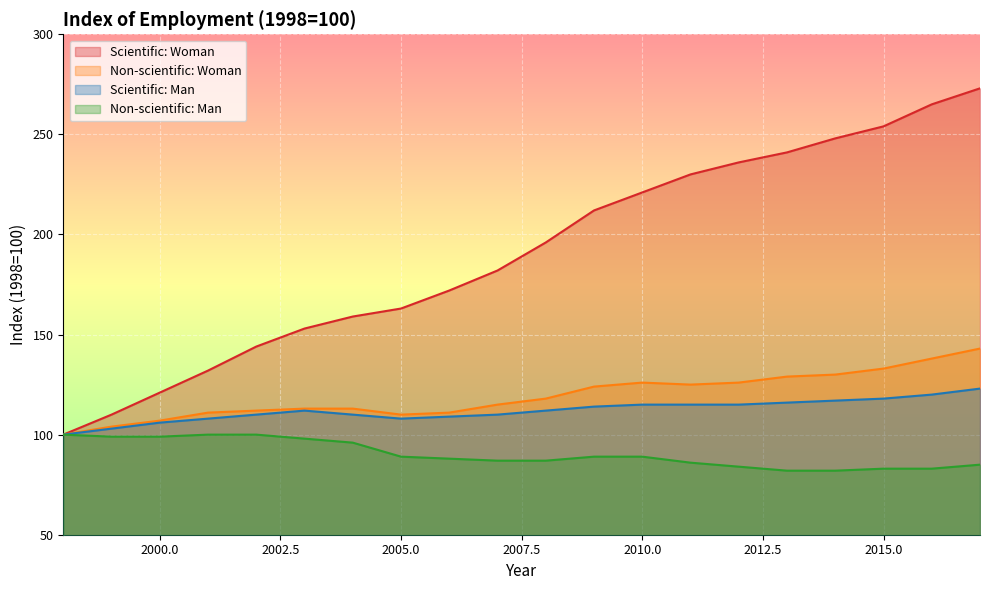

What is the difference between the maximum and second lowest values in the Non-scientific: Man series?

18